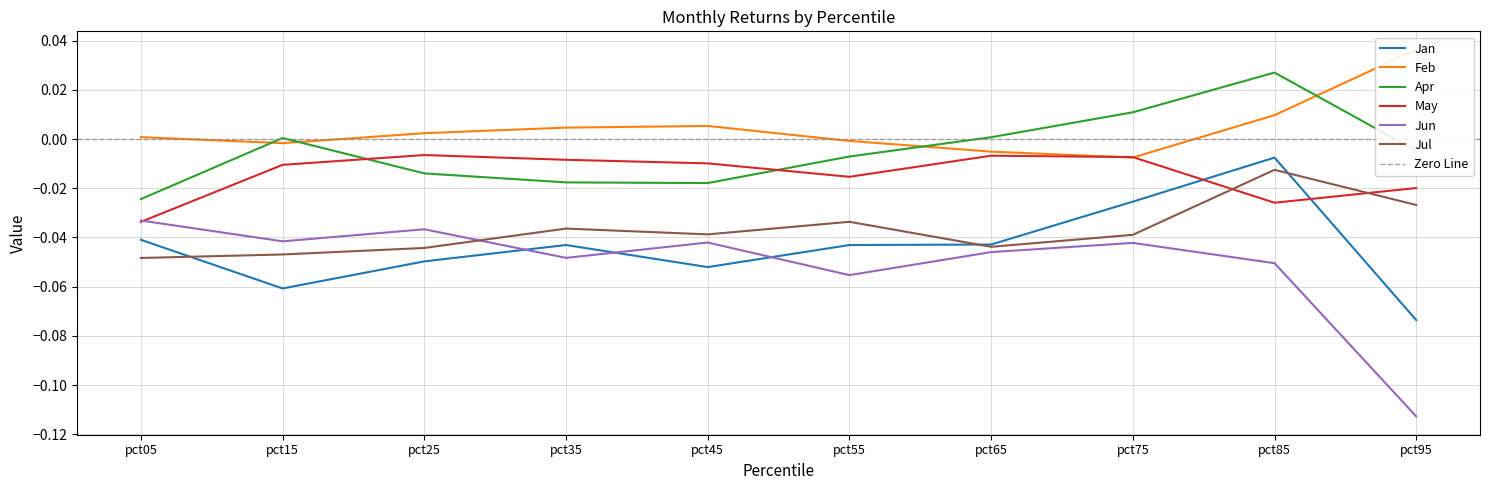

At pct05, list the series in order from largest to smallest.

Feb, Apr, Jun, May, Jan, Jul